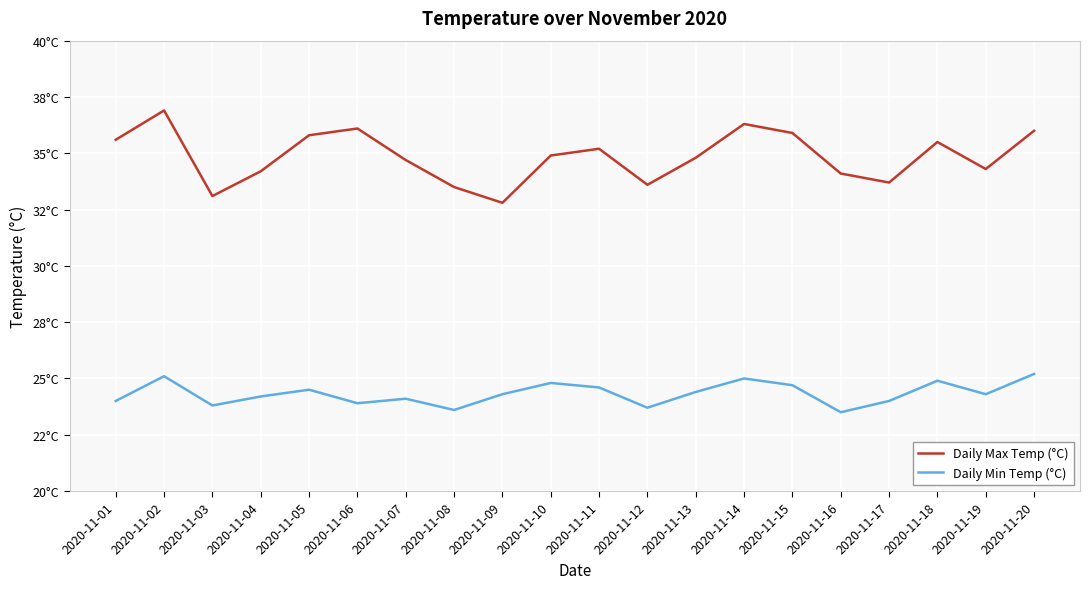

At which label does Daily Min Temp (°C) reach its minimum?

2020-11-16